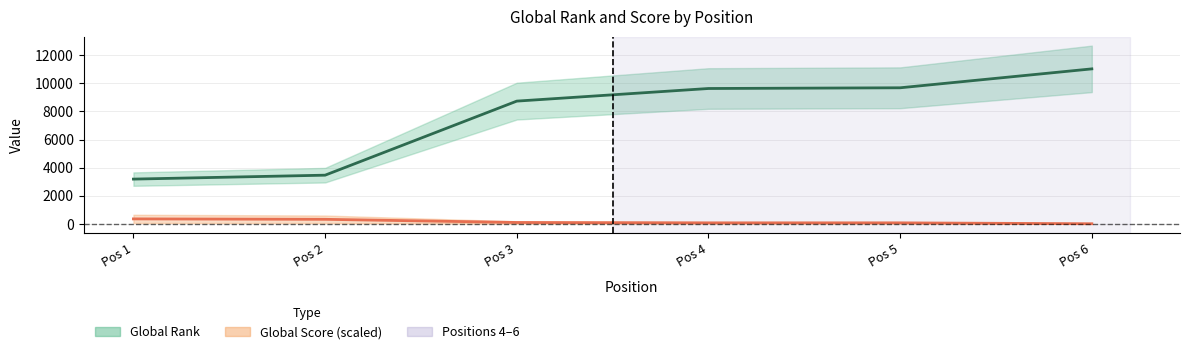

At which label does Global Score reach its peak?

Pos 1